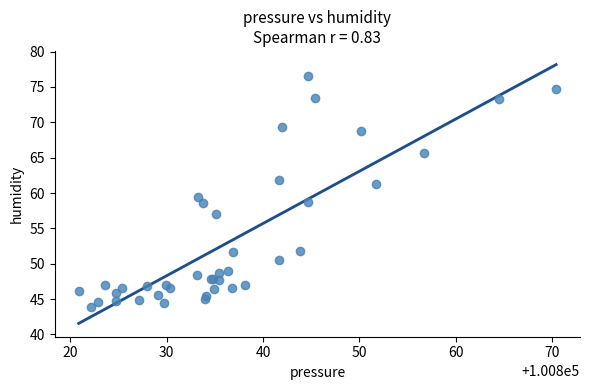

What Y value in the scatter plot is closest to 60?

59.4